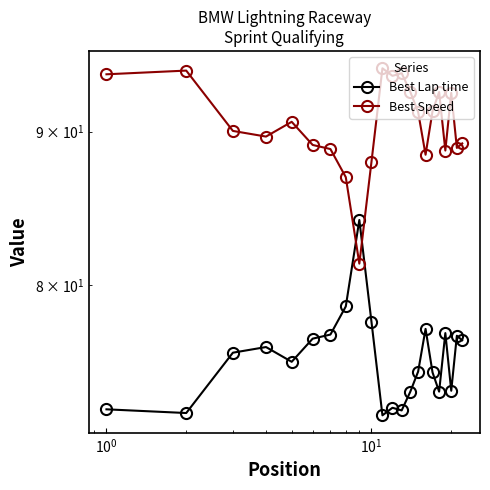

The value of Best Speed at $\mathdefault{10^{-1}}$ is 129.9. True or false?

False